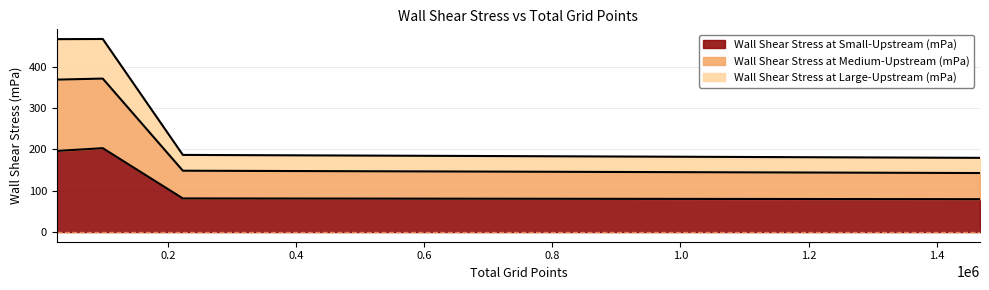

What is the lowest value of the Wall Shear Stress at Small-Upstream (mPa) series?

79.5